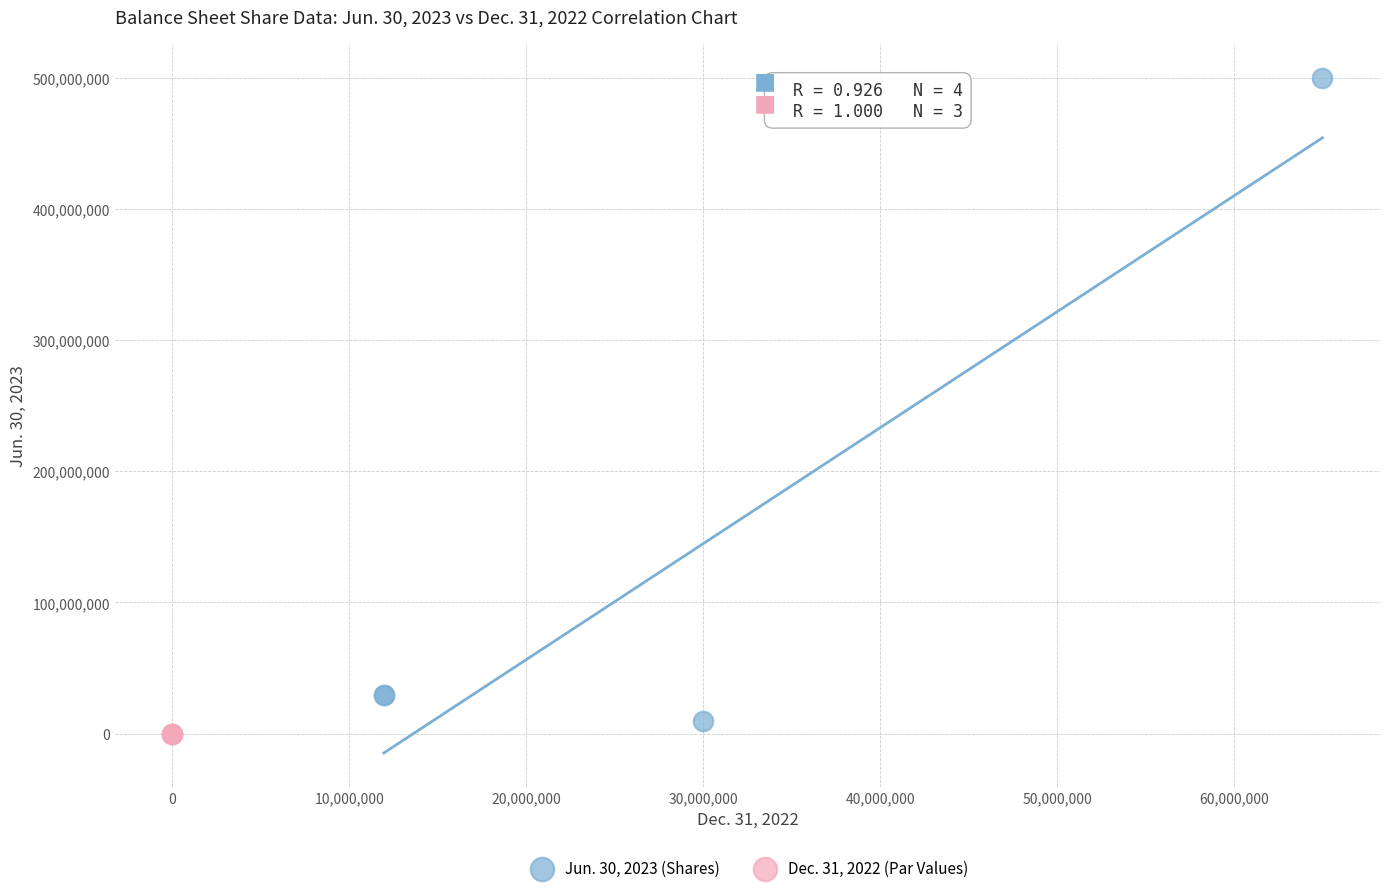

Which series reaches the maximum Y coordinate?

Jun. 30, 2023 (Shares)